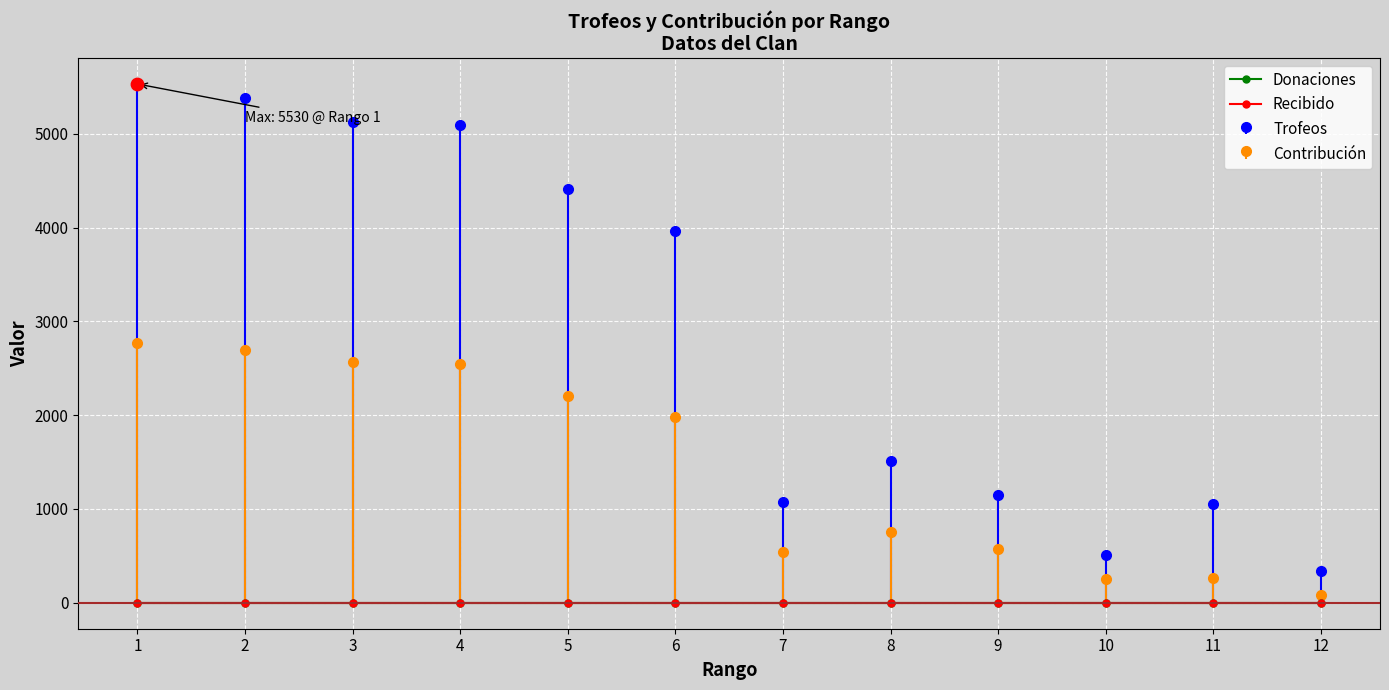

Which series reaches the minimum Y coordinate?

Contribución